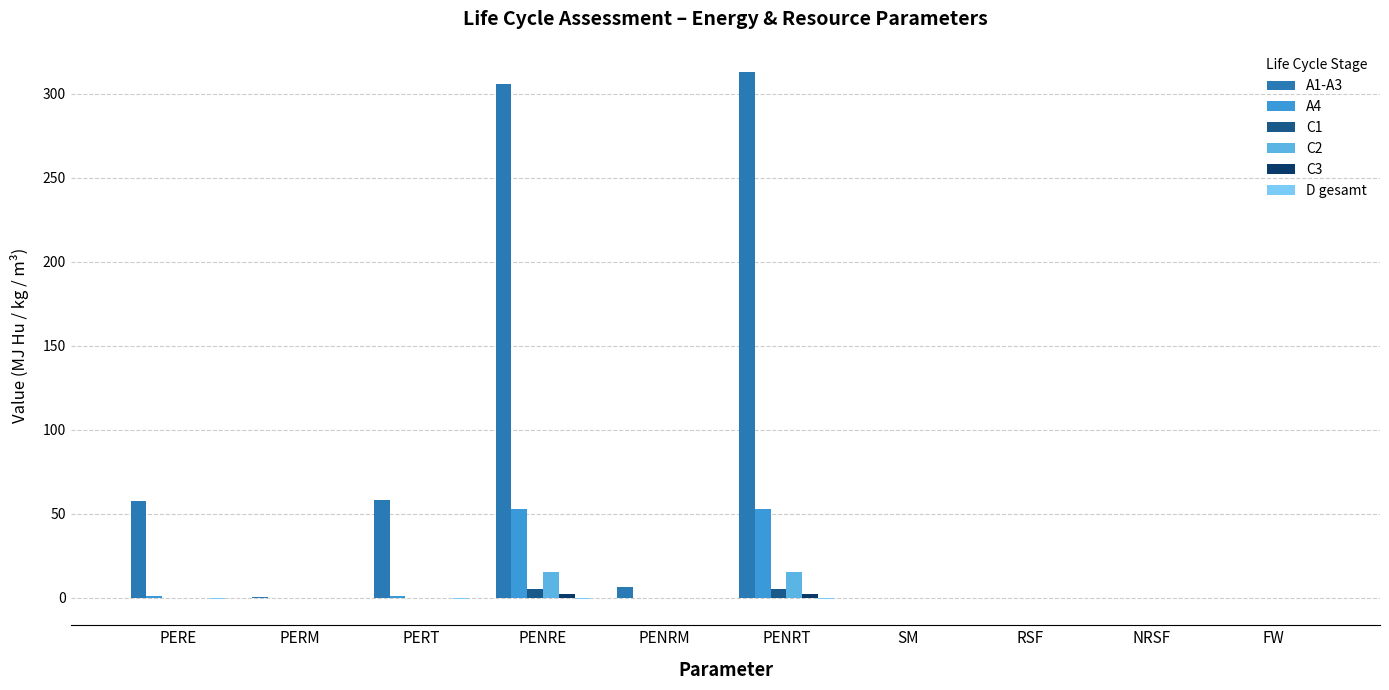

What is the total value across all series at PENRE?

381.3